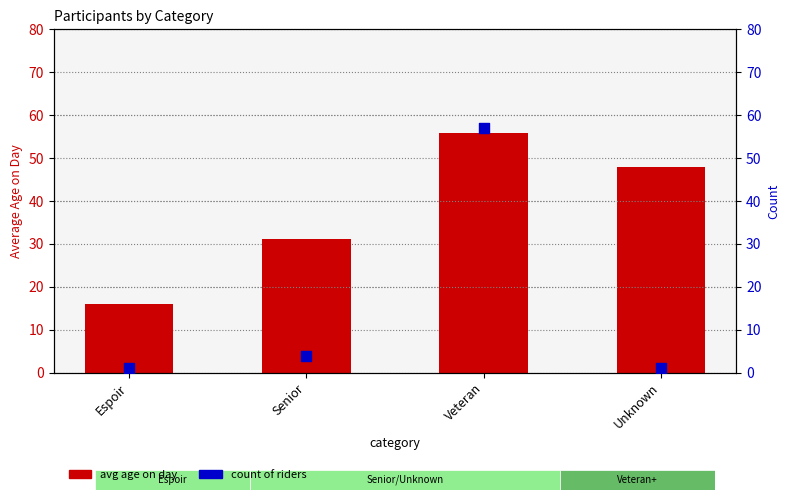

At which category is the sum across all series the highest?

Veteran